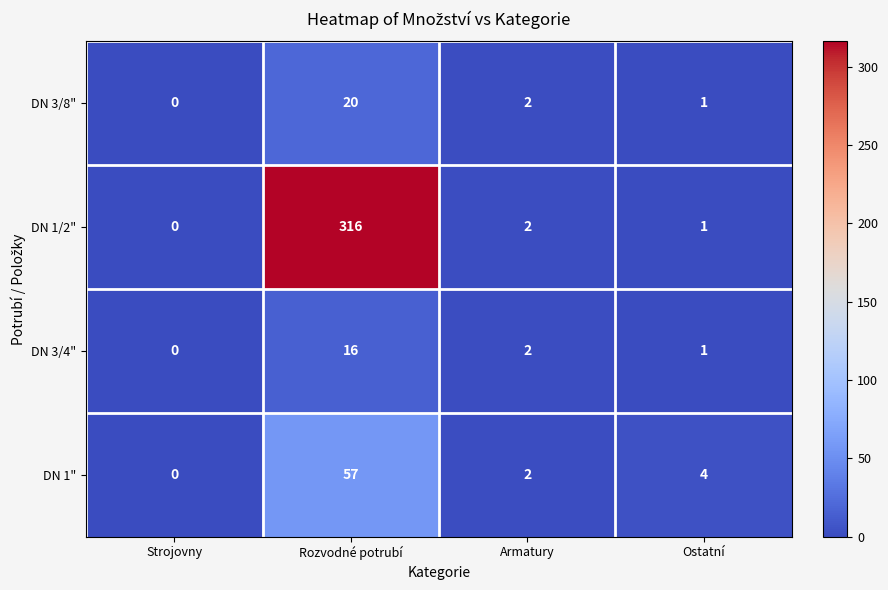

At which category is the sum across all series the highest?

Rozvodné potrubí